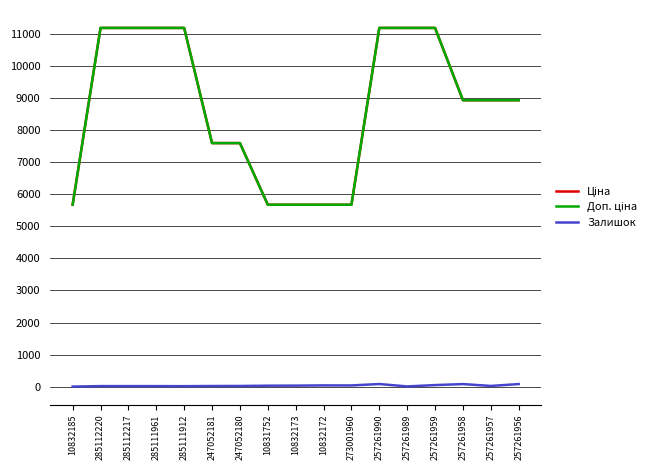

Rank the series at 285112220 from highest to lowest value.

Ціна, Доп. ціна, Залишок